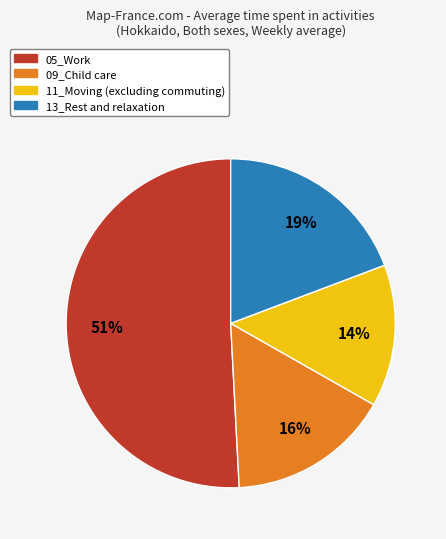

Which slice is the smallest?

11_Moving (excluding commuting)